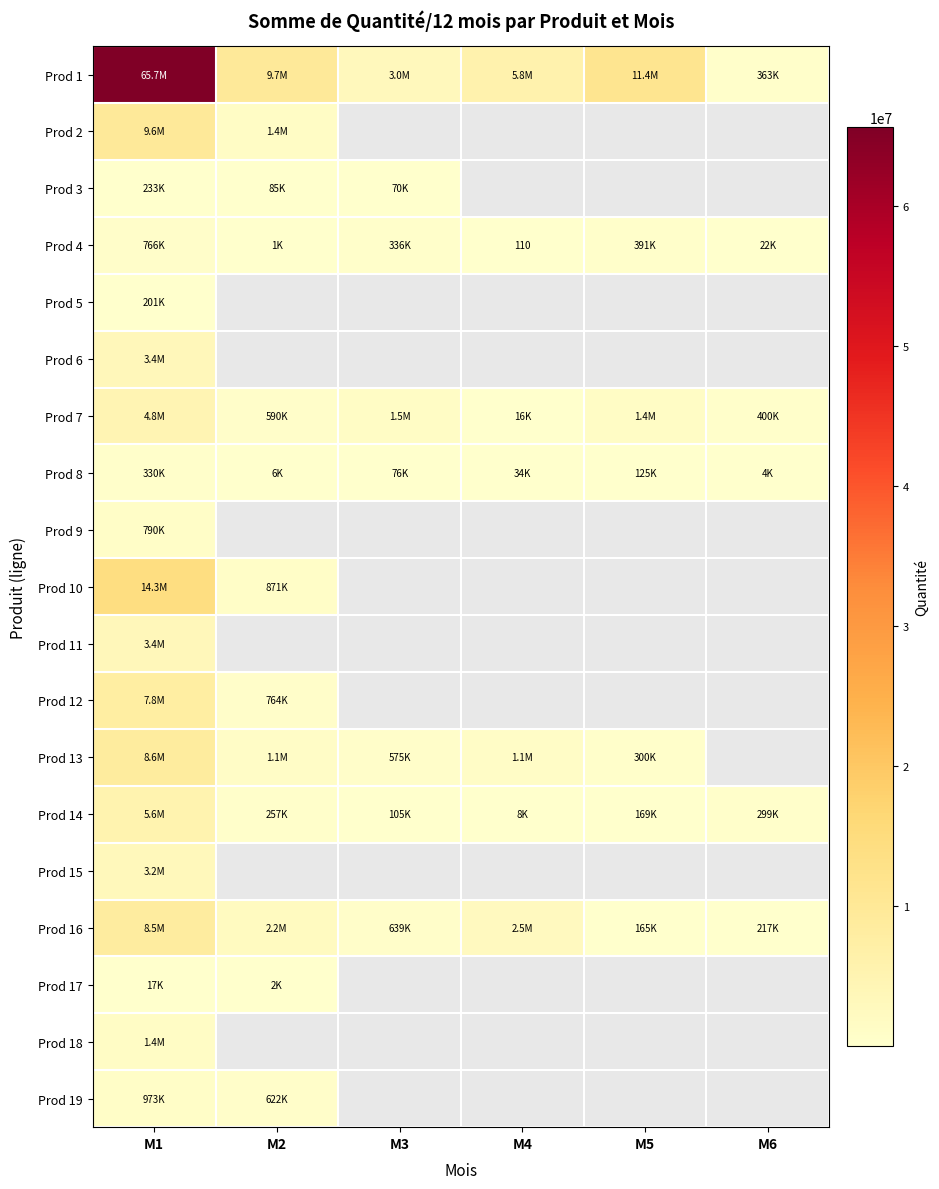

At which label does Prod 18 reach its peak?

M1